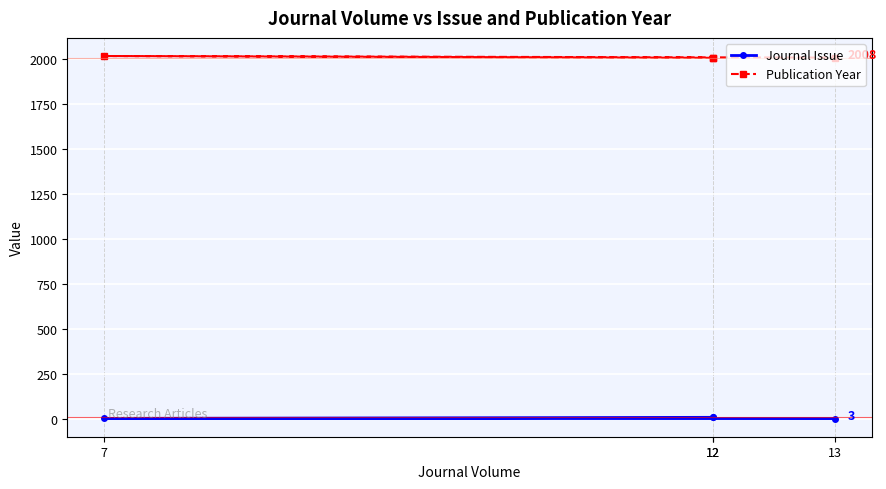

At which category is the sum across all series the highest?

7